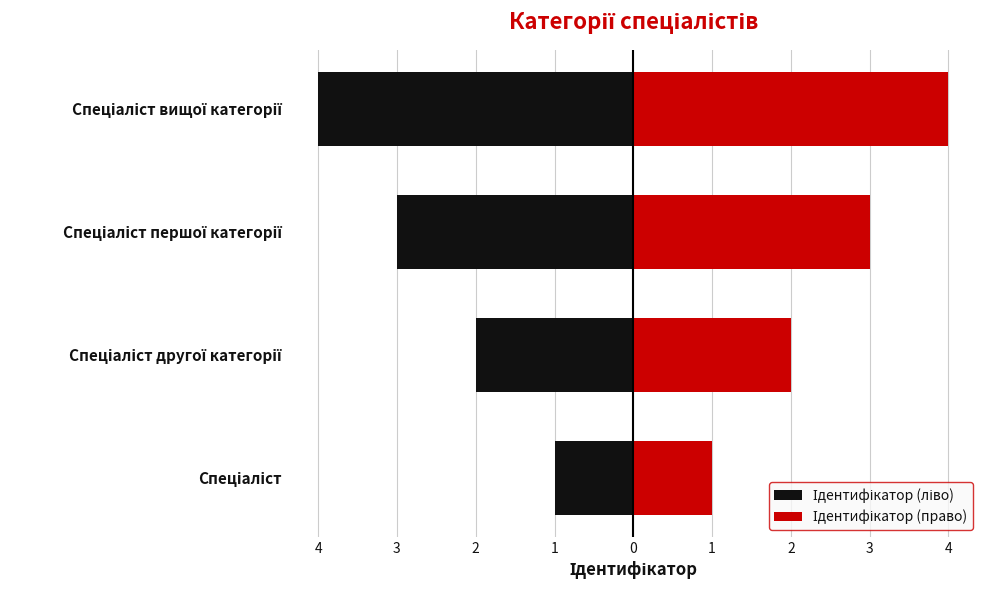

What is the difference between the Ідентифікатор (право) values at Спеціаліст першої категорії and Спеціаліст вищої категорії?

1